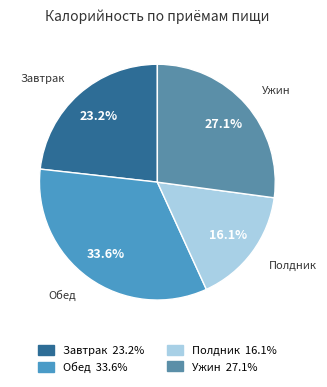

How much of the chart is everything except Завтрак?

76.8%